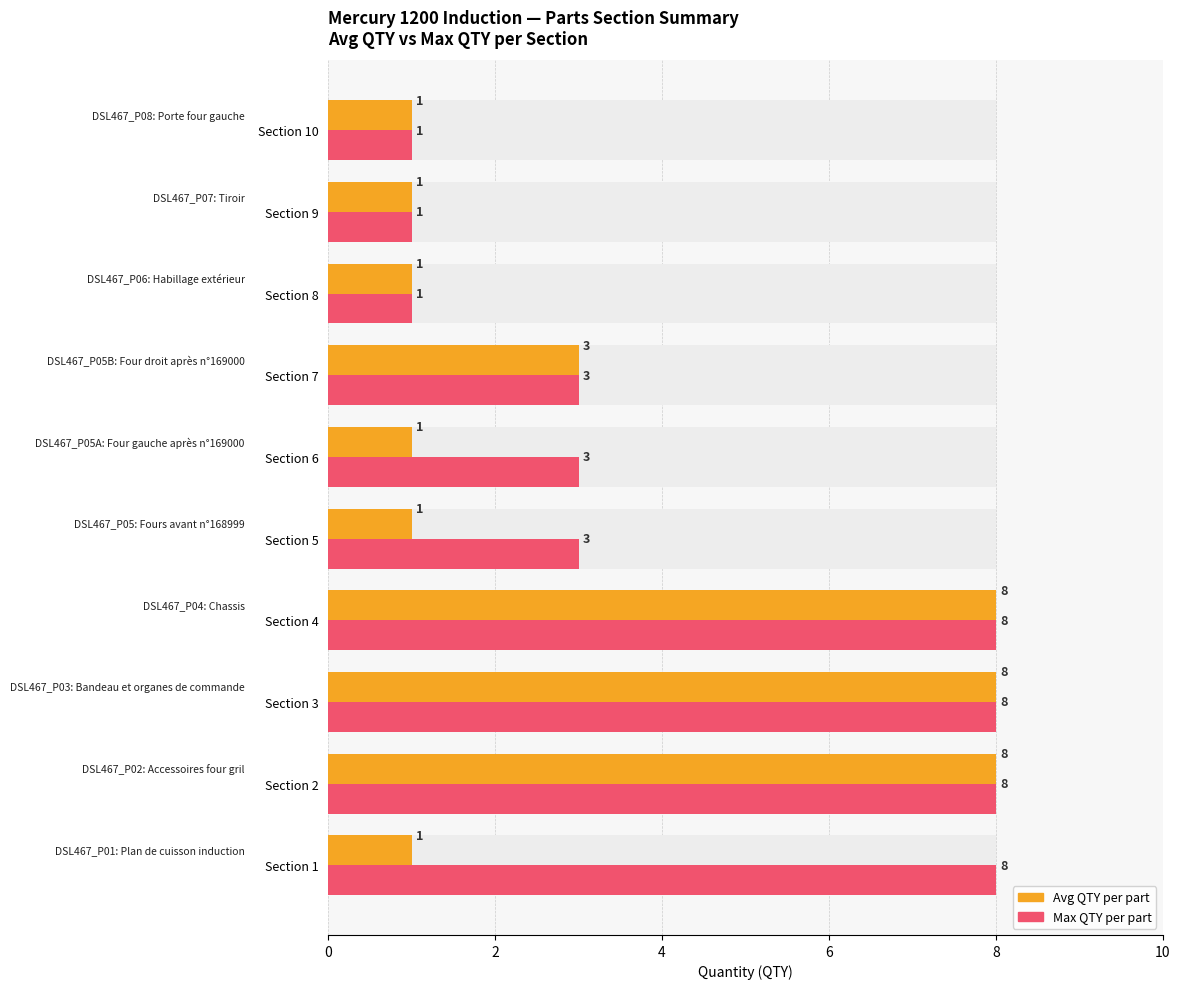

What are all the series names shown in the legend?

Avg QTY per part, Max QTY per part